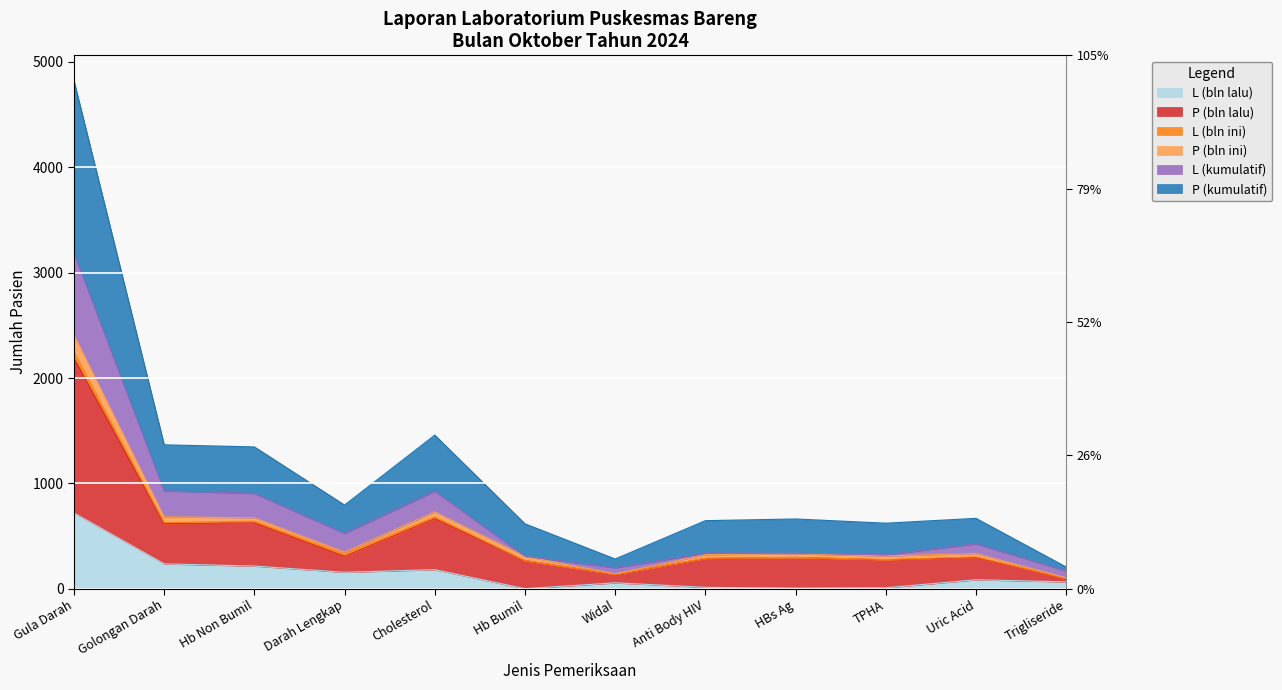

Where is P (bln lalu) nearest to the value 1257?

Cholesterol